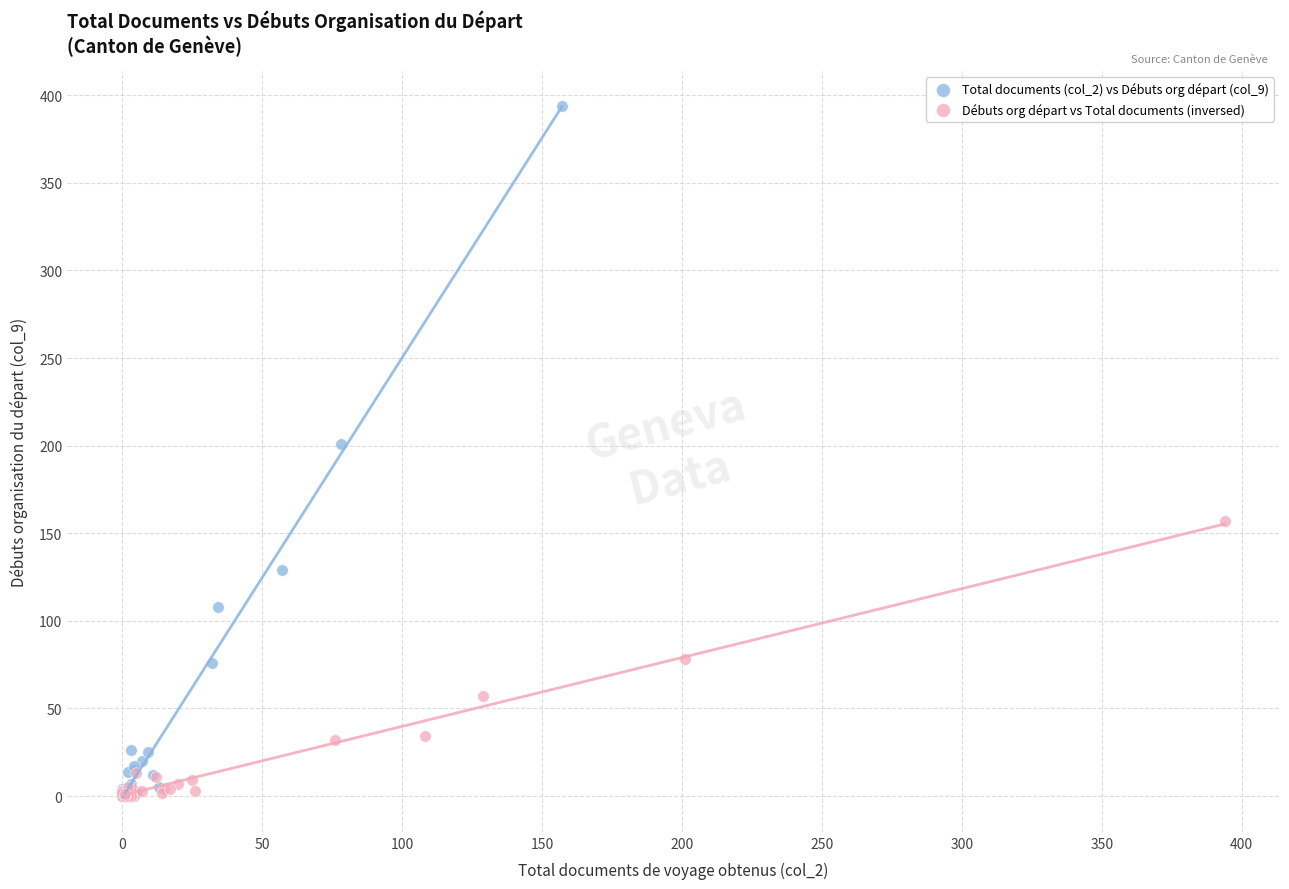

What are all the series names shown in the legend?

Total documents (col_2) vs Débuts org départ (col_9), Débuts org départ vs Total documents (inversed)